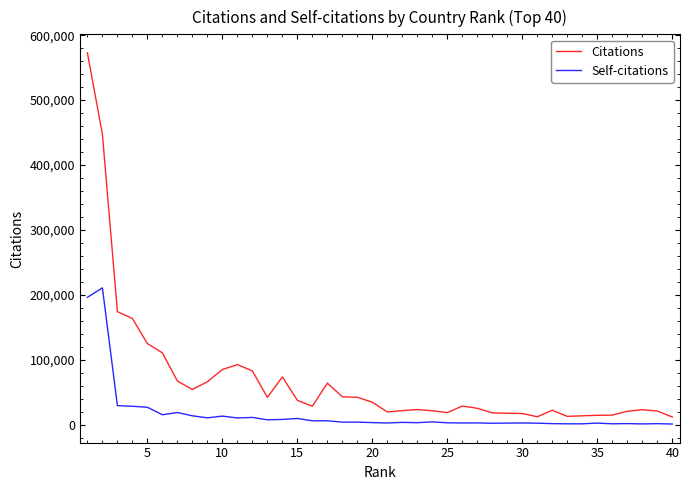

How many categories are shown in the chart?

40